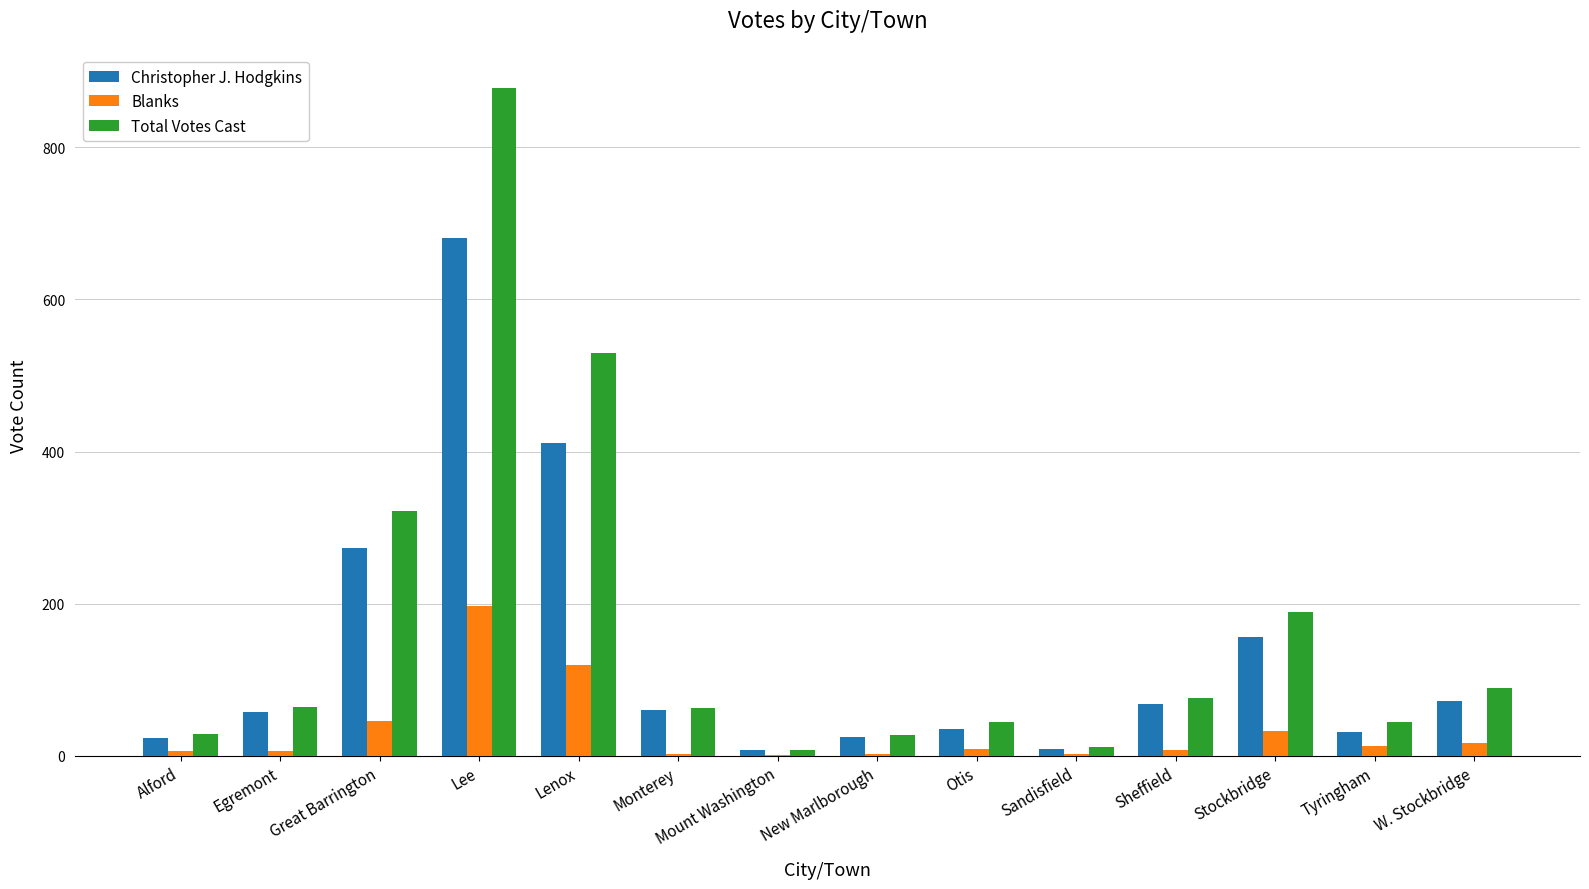

Where is Blanks nearest to the value 99?

Lenox